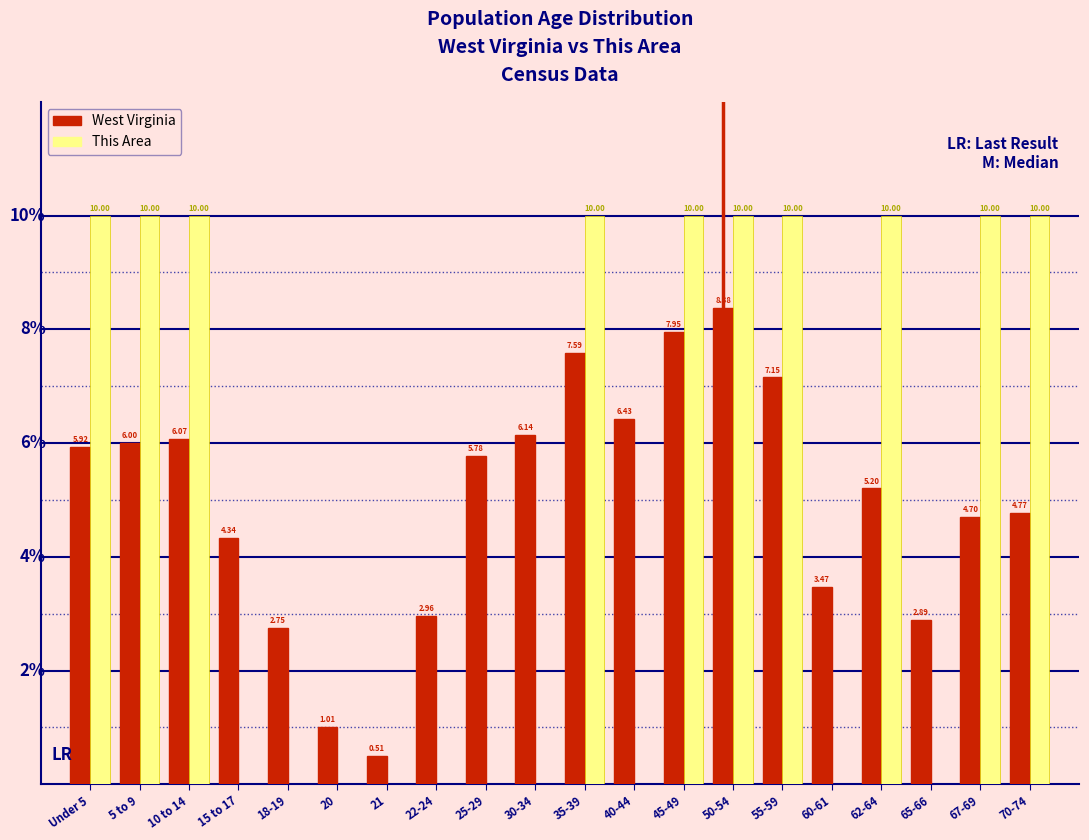

At which category is the sum across all series the highest?

50-54